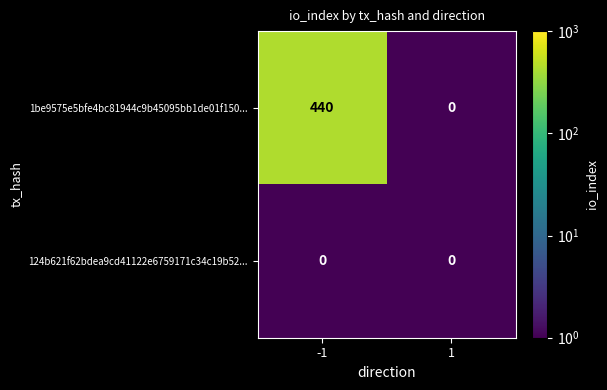

Is it true that 1be9575e5bfe4bc81944c9b45095bb1de01f150... equals 0 at 1?

True